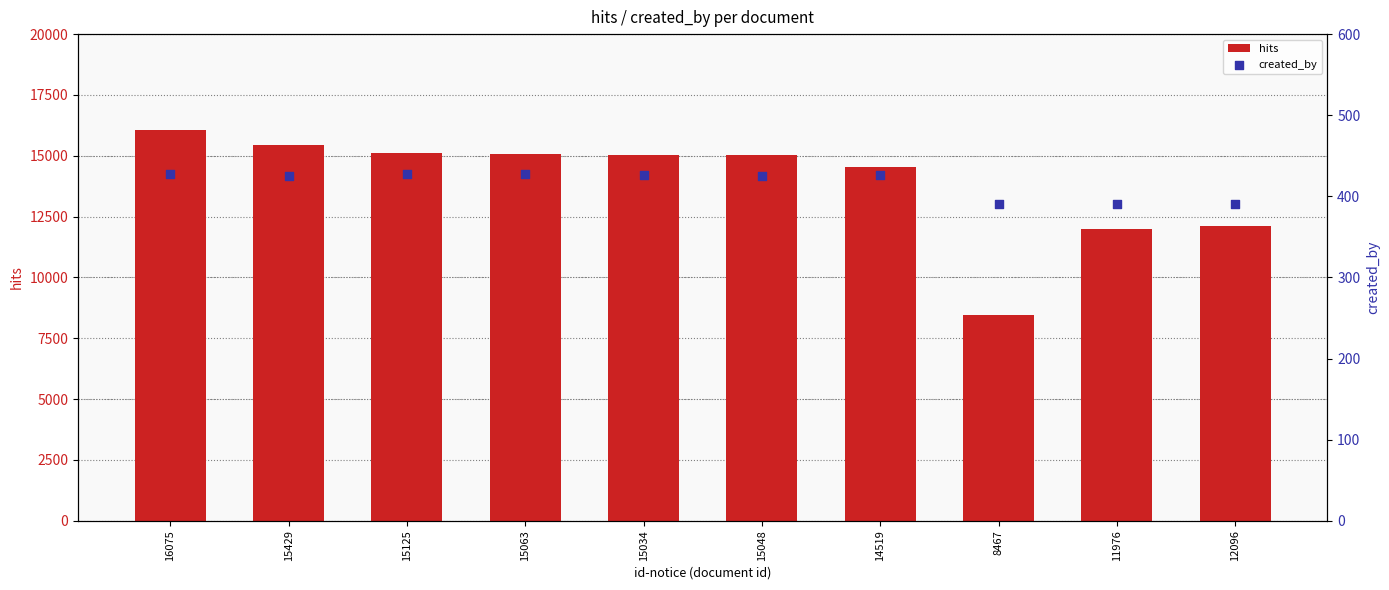

At which category is the sum across all series the highest?

16075